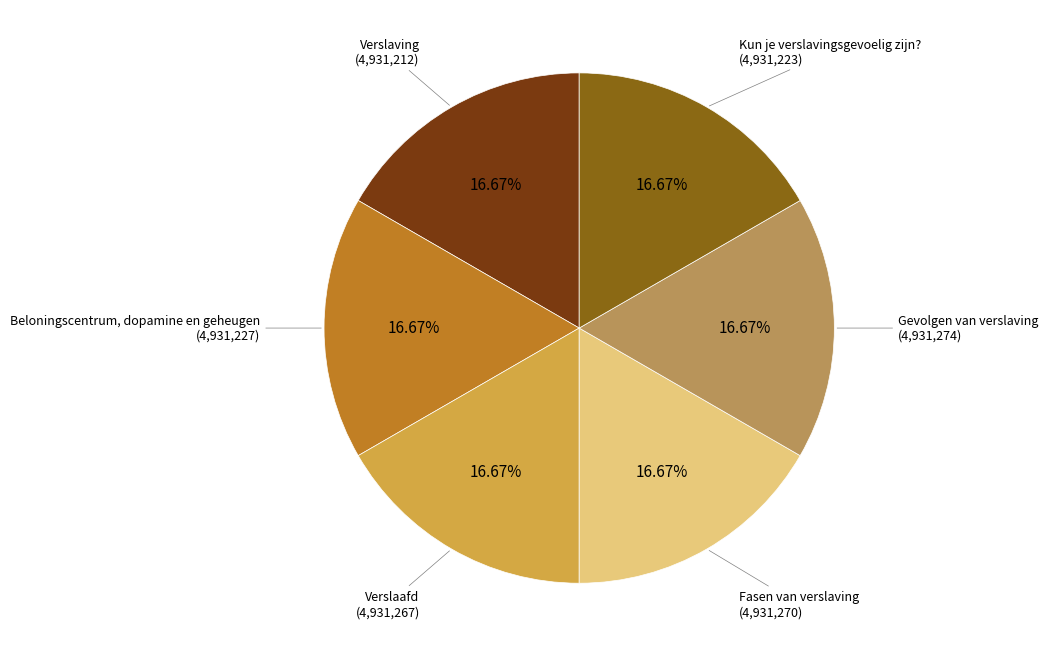

To the nearest percent, what is the average slice percentage?

17%